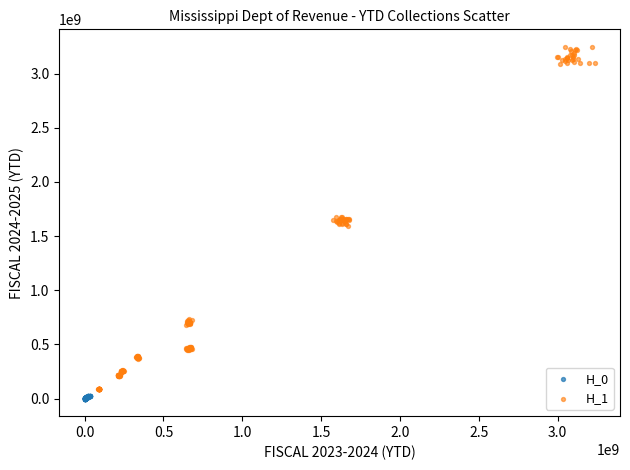

Which series has the widest spread of Y values?

H_1